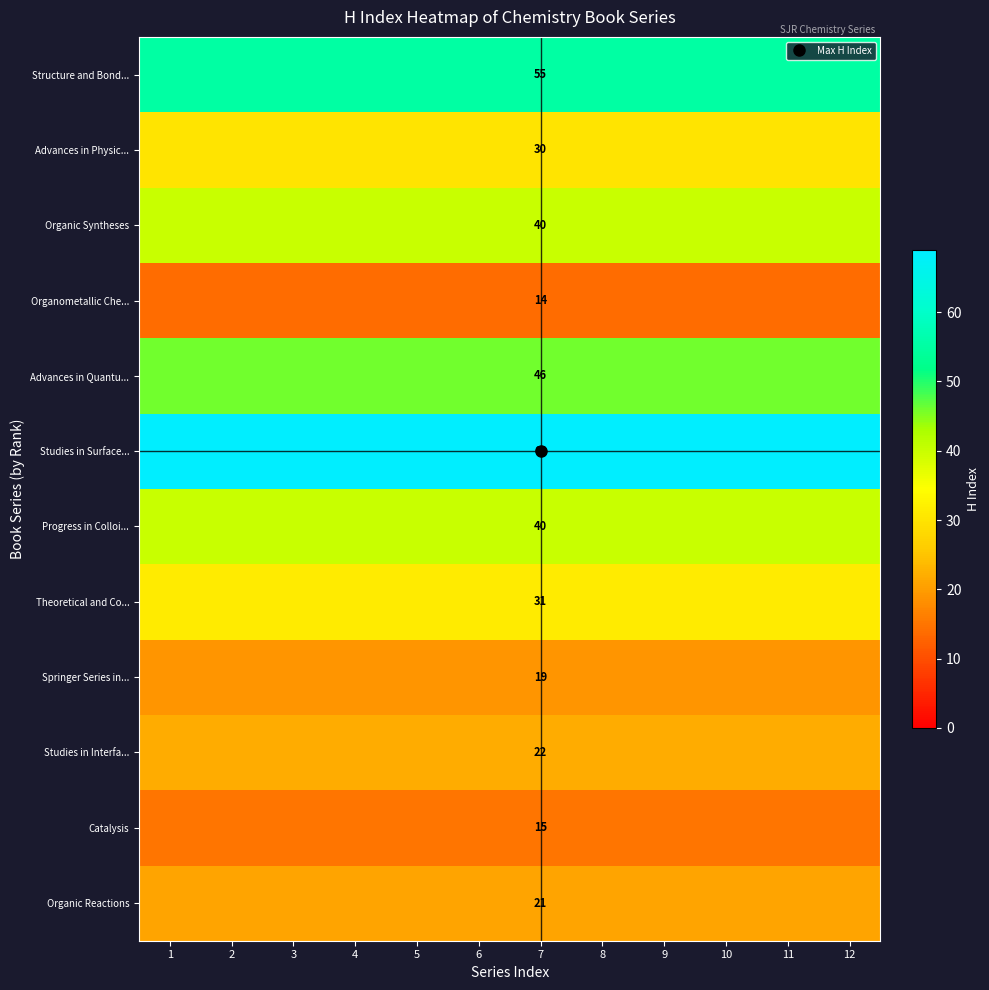

What is the sum of all Progress in Colloi... values?

480